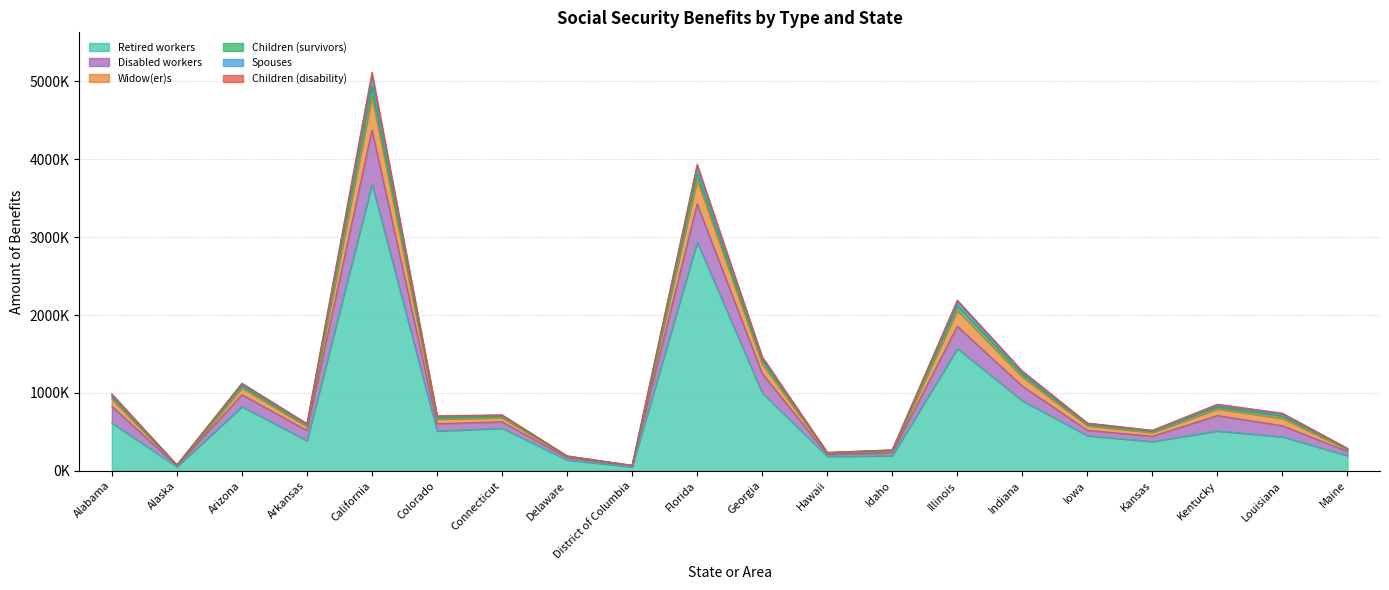

How many interior local valleys does the Retired workers series have?

6